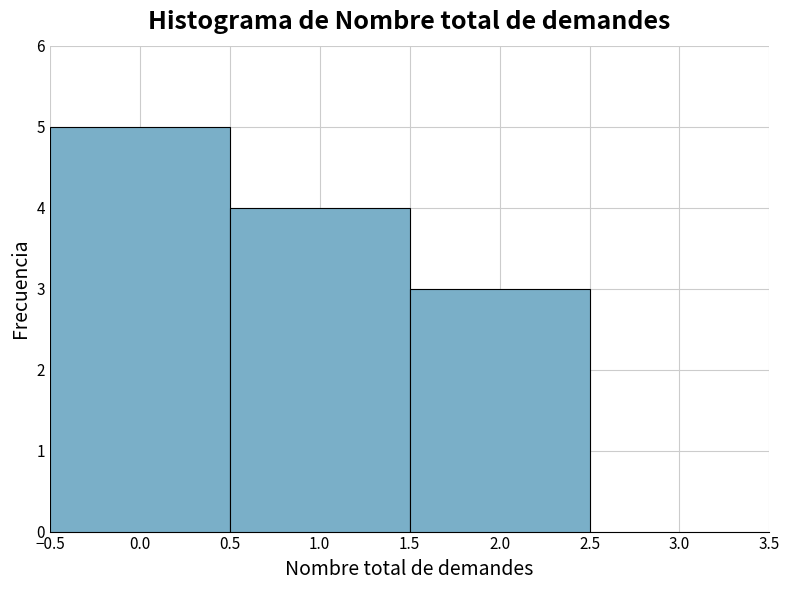

Reading left to right, list every bar in this chart as the range it spans on the x-axis followed by its height. The values are not printed on the chart, so give them approximately, as read against the axis.

-0.5 to 0.5: 5
0.5 to 1.5: 4
1.5 to 2.5: 3